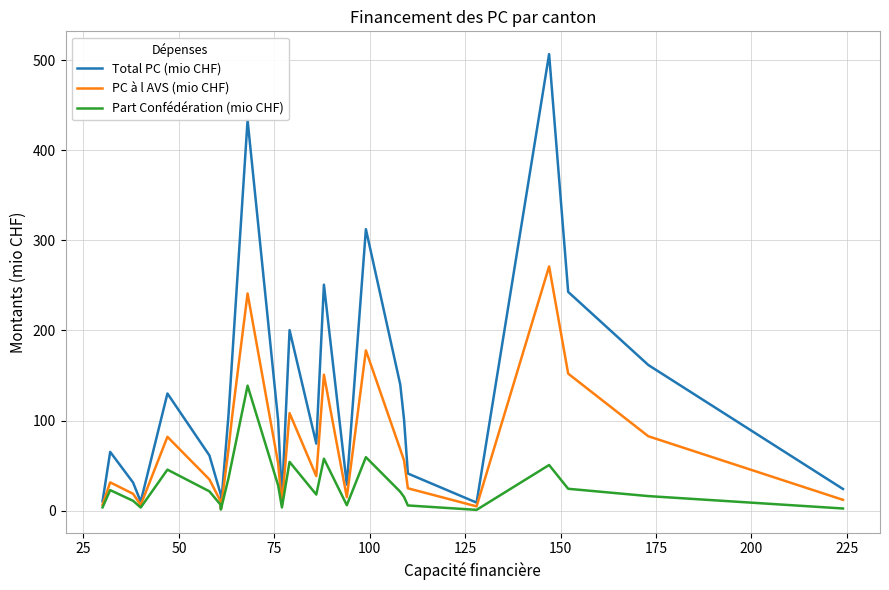

What is the highest value of the Total PC (mio CHF) series?

506.7